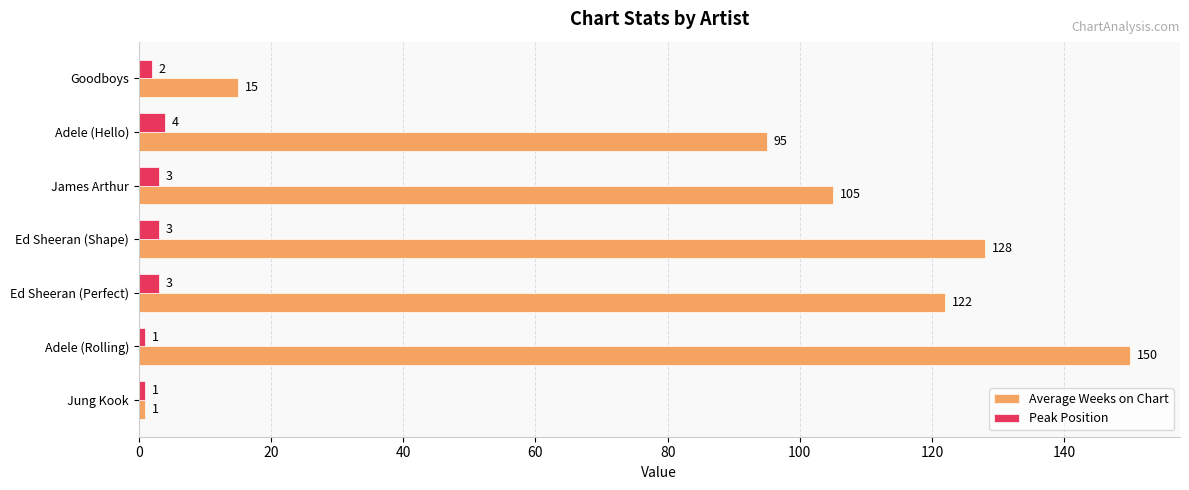

Between Jung Kook and Ed Sheeran (Shape), which series saw the biggest shift?

Average Weeks on Chart